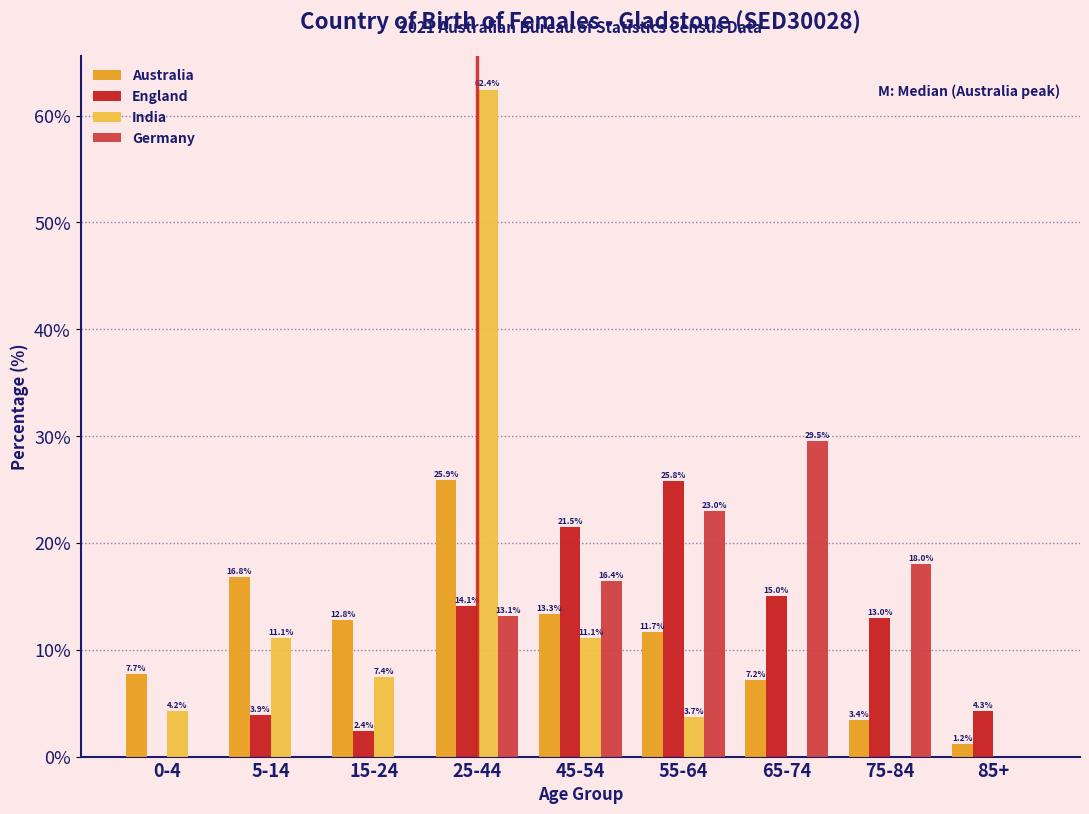

Reading right to left, what are all the values shown in this chart?

Australia: 85+=1.2	75-84=3.4	65-74=7.2	55-64=11.7	45-54=13.3	25-44=25.9	15-24=12.8	5-14=16.8	0-4=7.7
England: 85+=4.3	75-84=13.0	65-74=15.0	55-64=25.8	45-54=21.5	25-44=14.1	15-24=2.4	5-14=3.9	0-4=0.0
India: 85+=0.0	75-84=0.0	65-74=0.0	55-64=3.7	45-54=11.1	25-44=62.4	15-24=7.4	5-14=11.1	0-4=4.2
Germany: 85+=0.0	75-84=18.0	65-74=29.5	55-64=23.0	45-54=16.4	25-44=13.1	15-24=0.0	5-14=0.0	0-4=0.0